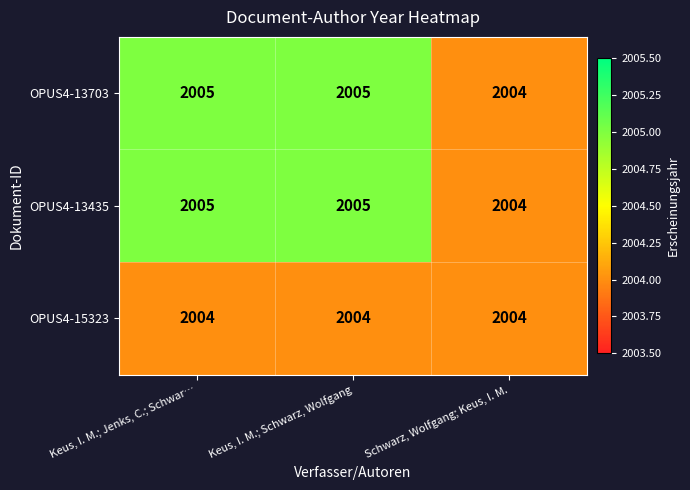

What is the highest value of the OPUS4-13435 series?

2005